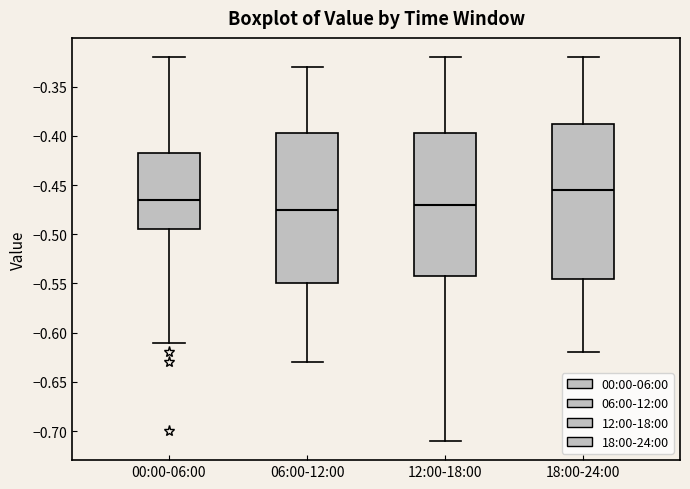

Reading left to right, transcribe this box plot: for each box, give where its median line is, the range the box spans, and where its two whiskers end, as read against the y-axis. The values are not printed on the chart, so give them approximately, as read against the axis.

00:00-06:00: median -0.465, box -0.495 to -0.415, whiskers -0.610 to -0.320
06:00-12:00: median -0.475, box -0.550 to -0.395, whiskers -0.630 to -0.330
12:00-18:00: median -0.470, box -0.540 to -0.395, whiskers -0.710 to -0.320
18:00-24:00: median -0.455, box -0.545 to -0.385, whiskers -0.620 to -0.320